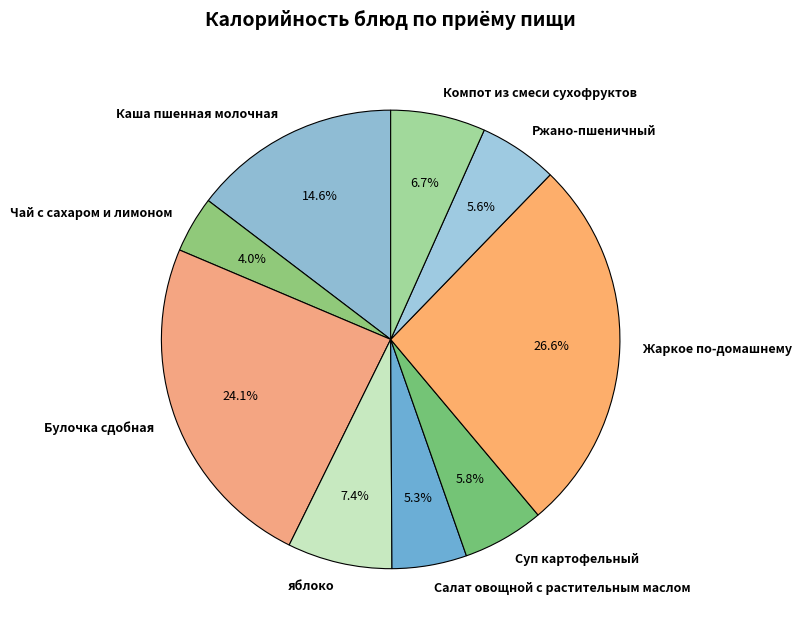

To the nearest percent, what is the average slice percentage?

11%